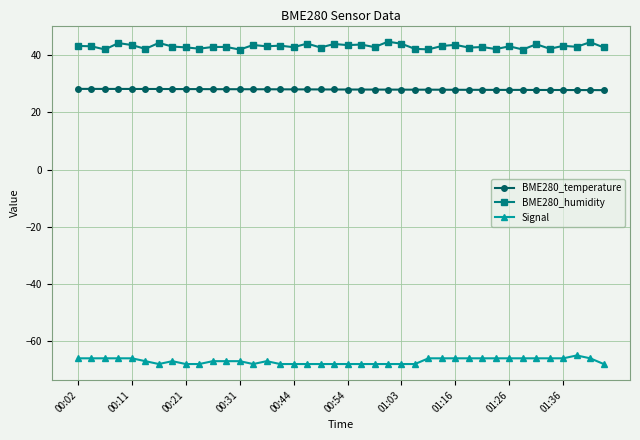

List the series in order of their peak value, highest first.

BME280_humidity, BME280_temperature, Signal